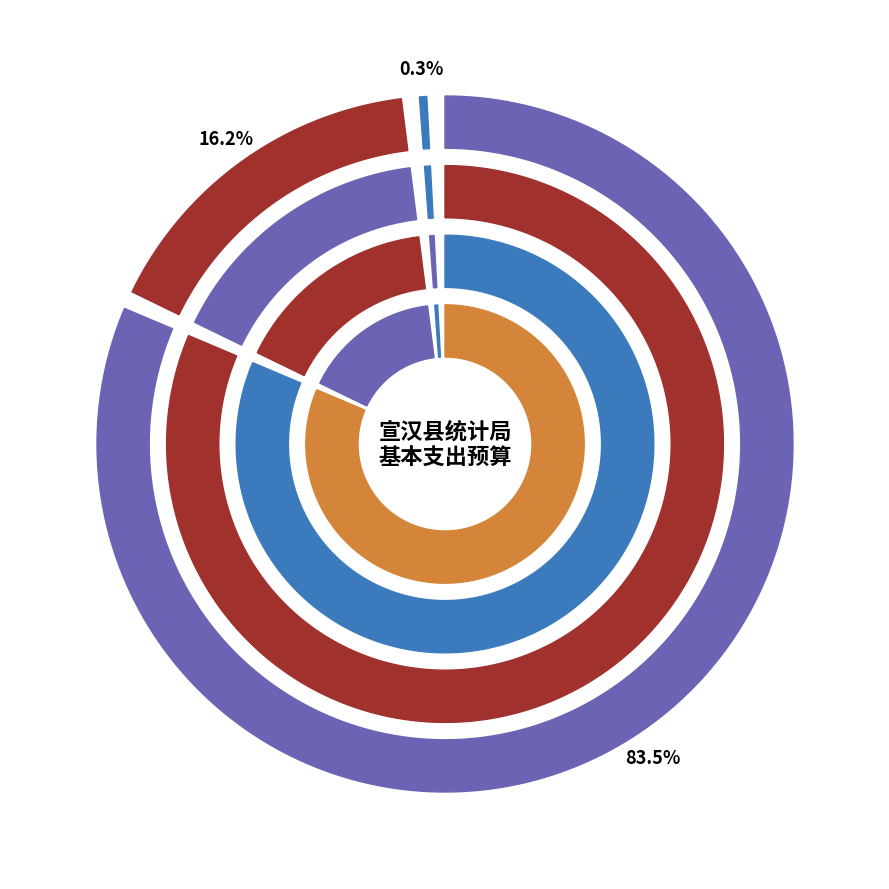

Is it true that 对个人和家庭的补助 is 14% of the pie?

False